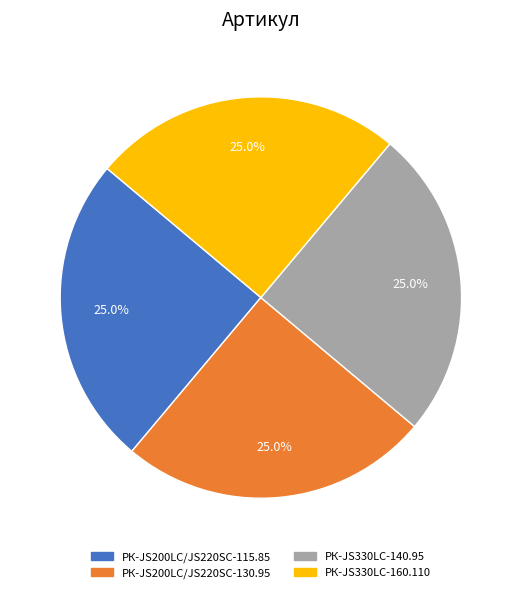

Combined, what portion of the pie is РК-JS200LC/JS220SC-130.95 and РК-JS330LC-140.95?

50.0%